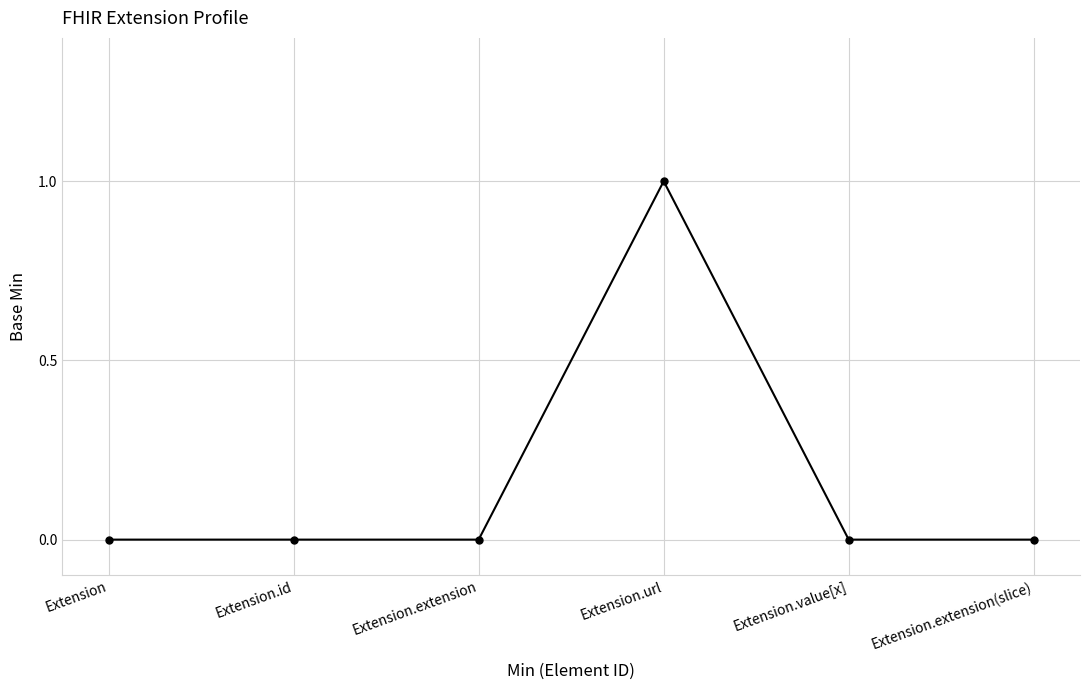

Count the values in the range 0 to 1.

6